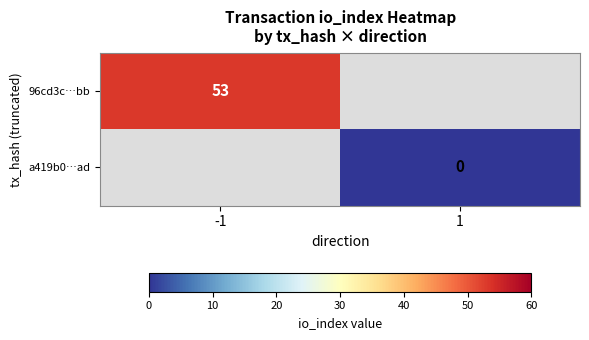

The value of 96cd3c…bb at -1 is 32. True or false?

False